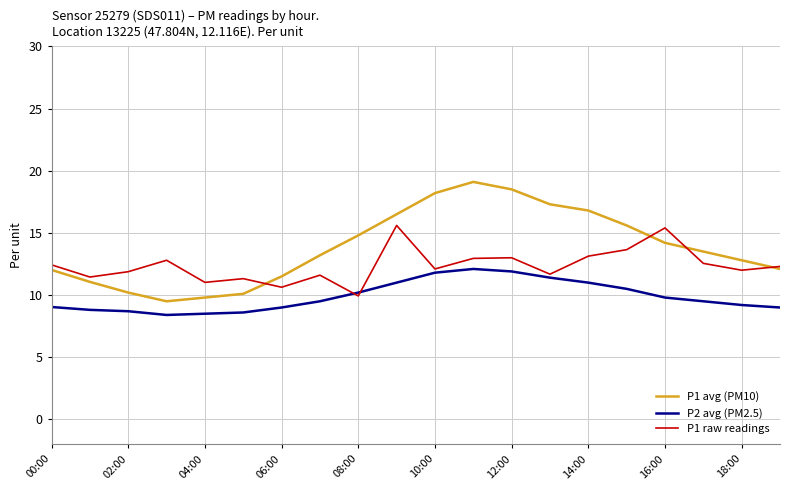

List the series in order of their overall mean, highest first.

P1 avg (PM10), P1 raw readings, P2 avg (PM2.5)